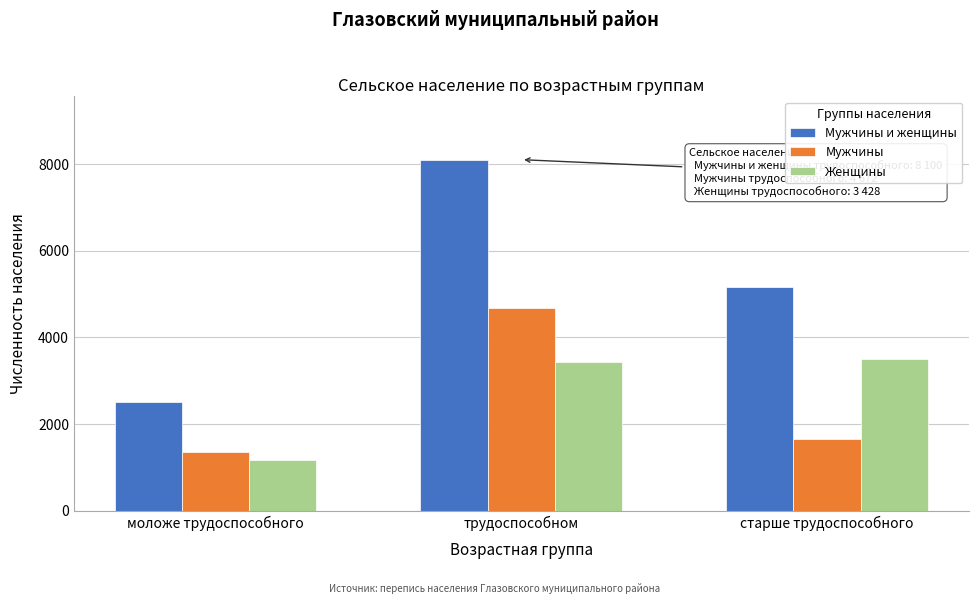

Reading right to left, extract all data points from this chart.

Мужчины и женщины: старше трудоспособного=5157	трудоспособном=8100	моложе трудоспособного=2518
Мужчины: старше трудоспособного=1657	трудоспособном=4672	моложе трудоспособного=1351
Женщины: старше трудоспособного=3500	трудоспособном=3428	моложе трудоспособного=1167